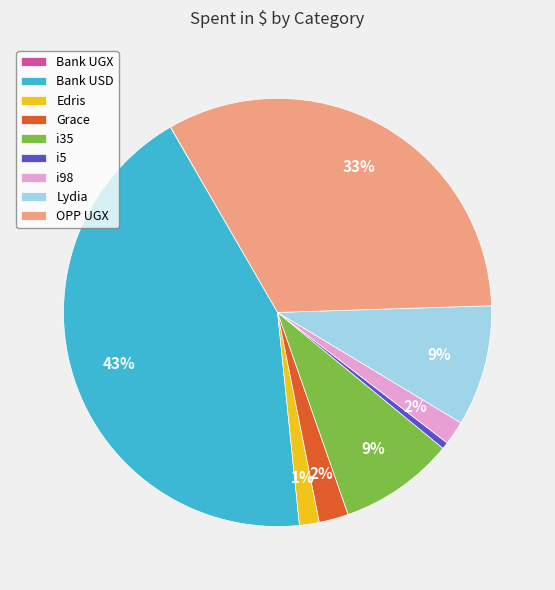

To the nearest percent, what is the combined percentage of Edris and i98?

3%